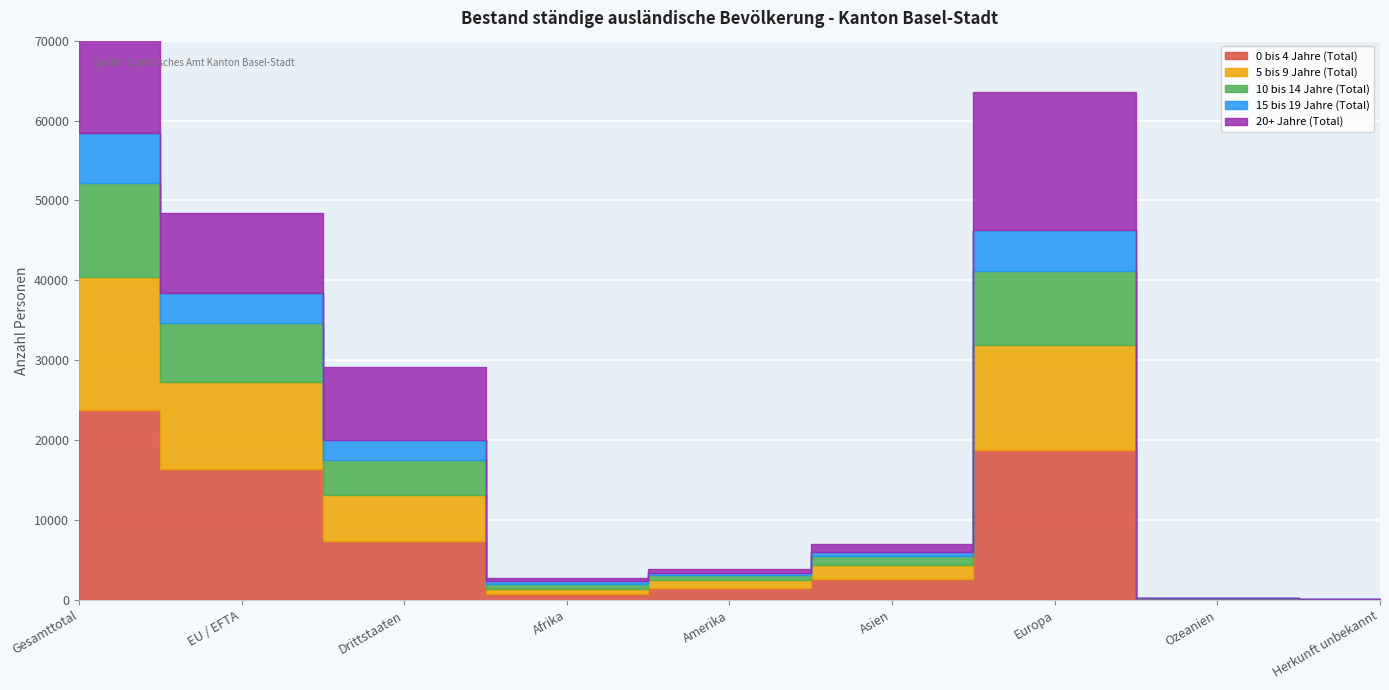

Reading left to right, what are all the values shown in this chart?

0 bis 4 Jahre (Total): 23789	16375	7414	706	1552	2591	18818	105	17
5 bis 9 Jahre (Total): 16682	10915	5767	703	997	1742	13127	77	36
10 bis 14 Jahre (Total): 11676	7361	4315	628	578	1120	9290	39	21
15 bis 19 Jahre (Total): 6321	3831	2490	329	300	567	5093	22	10
20+ Jahre (Total): 19117	10002	9115	433	490	928	17241	15	10